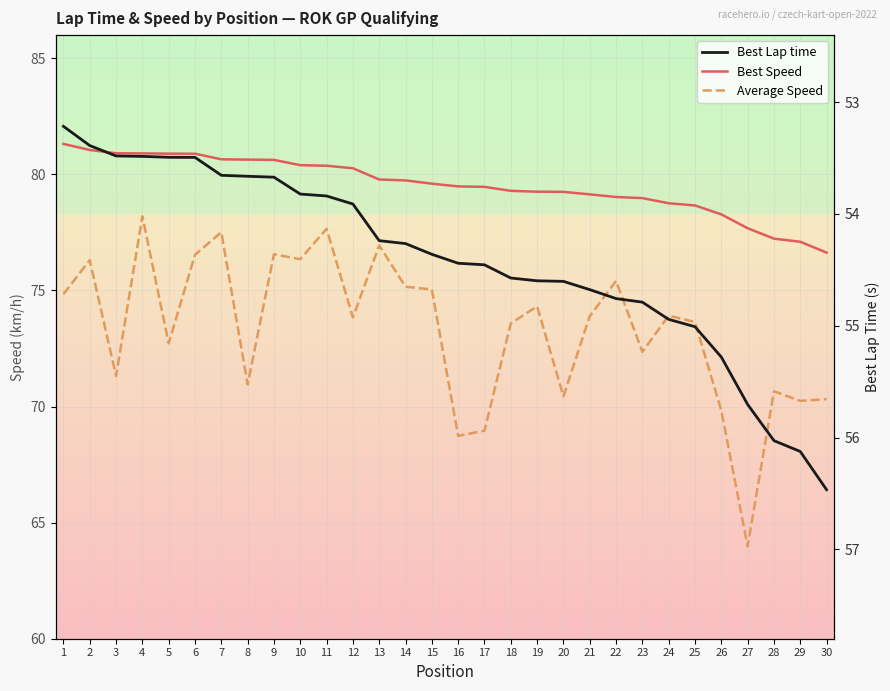

What is the difference between the maximum and second lowest values in the Best Lap time series?

3.1